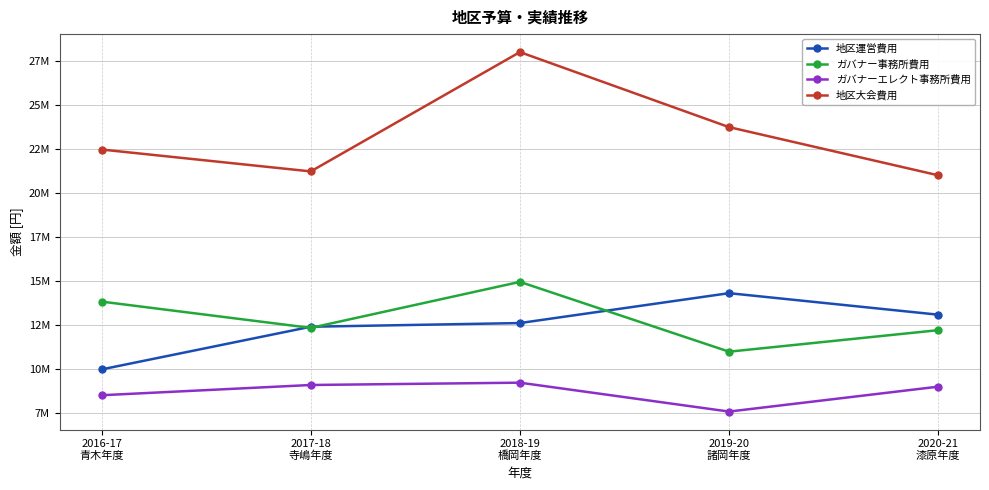

What is the difference between the highest and lowest values at 2018-19
橋岡年度?

18767530